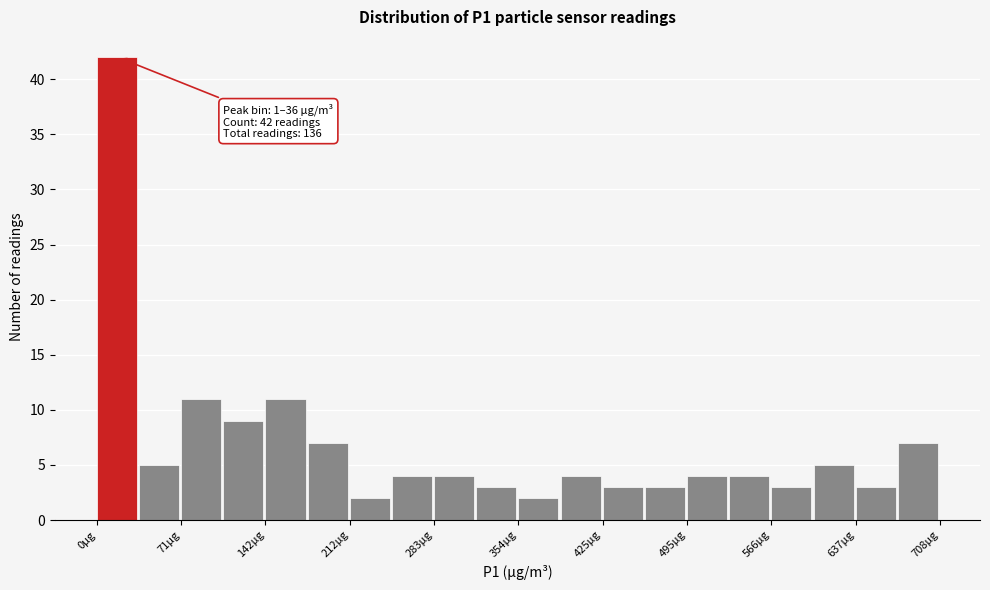

Read against the x-axis, roughly where is the centre of the tallest bar?

20